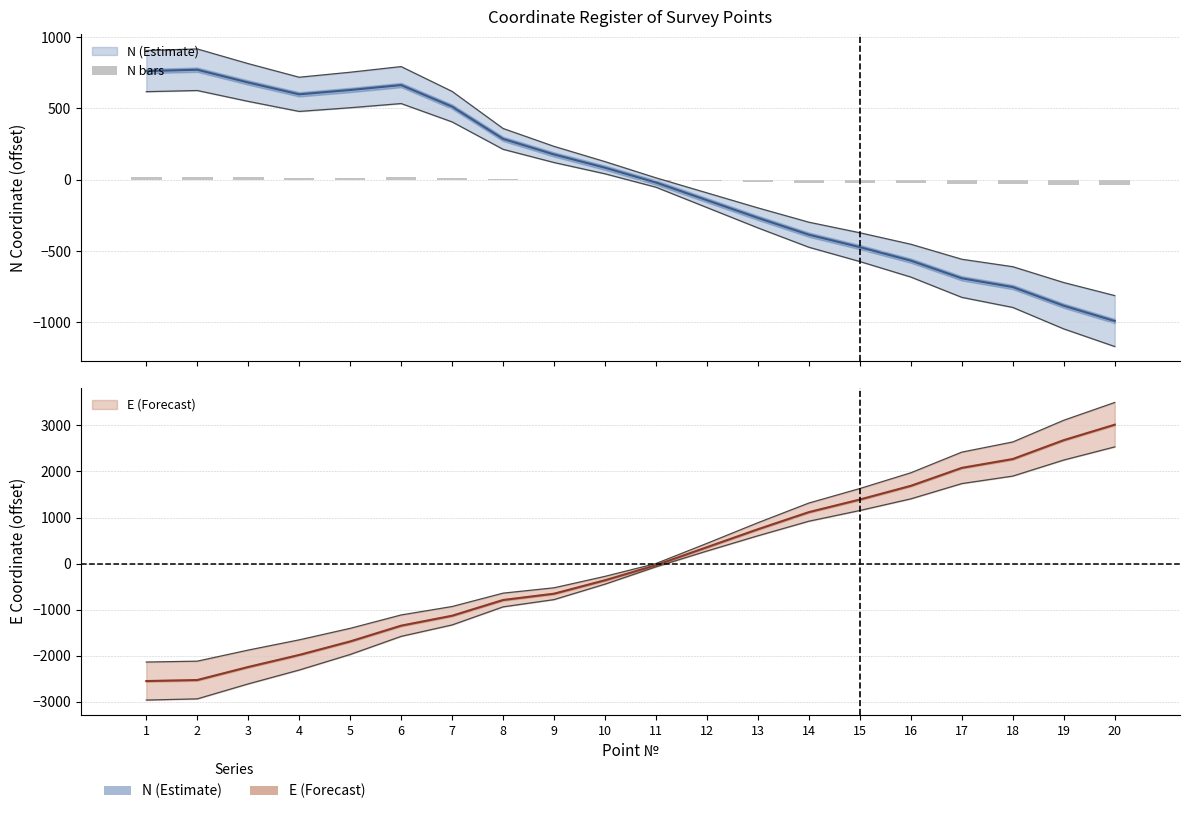

How many bars are there in total?

20